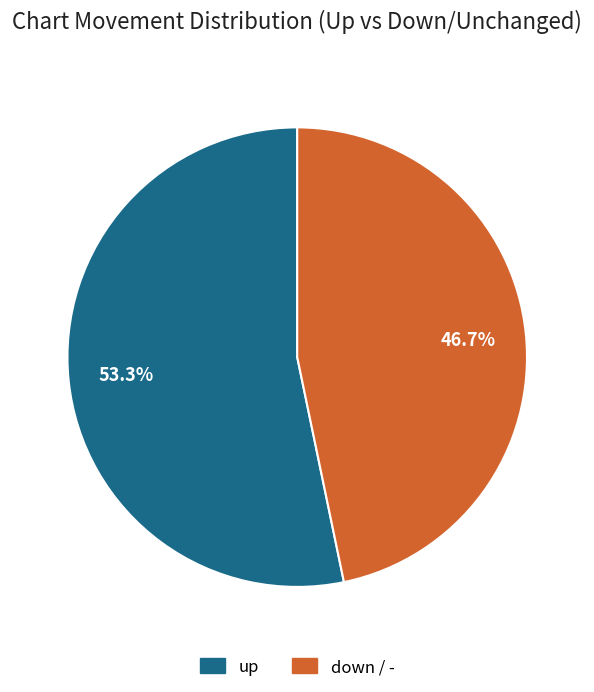

What is the ratio of the value at up to the value at down / -?

1.1